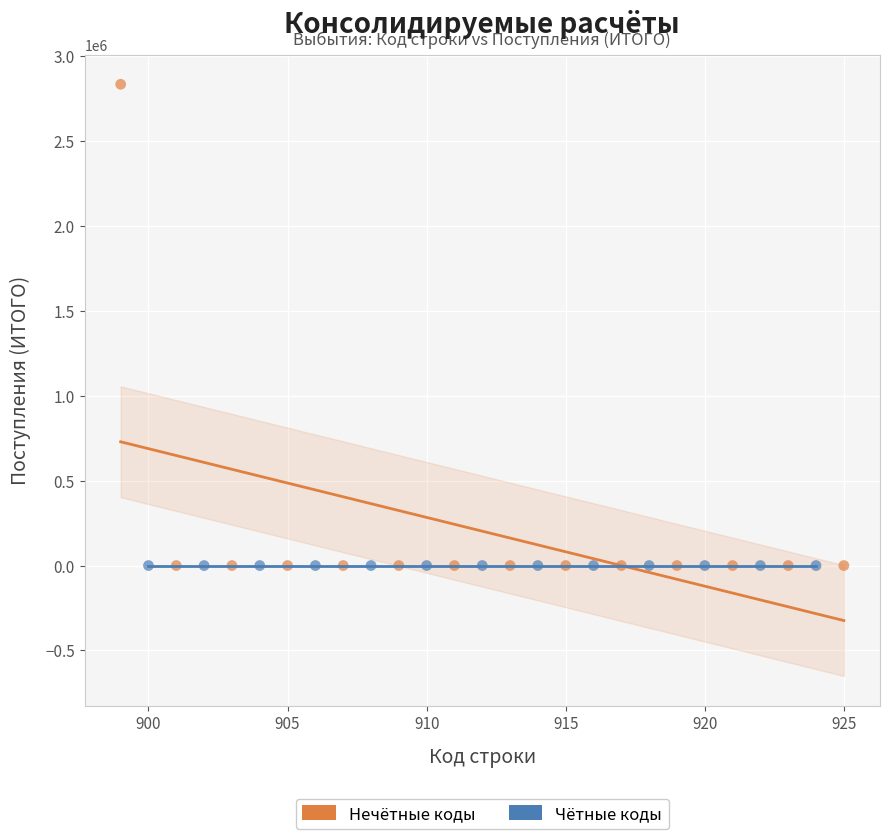

Which series reaches the maximum Y coordinate?

Нечётные коды